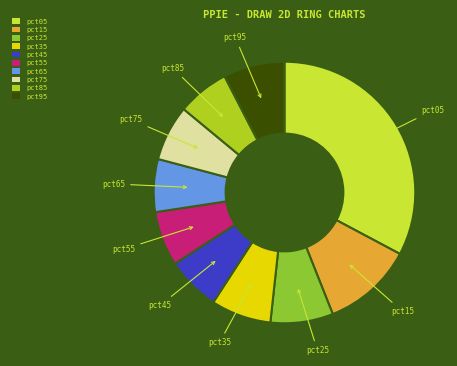

Between pct35 and pct15, which is larger?

pct15